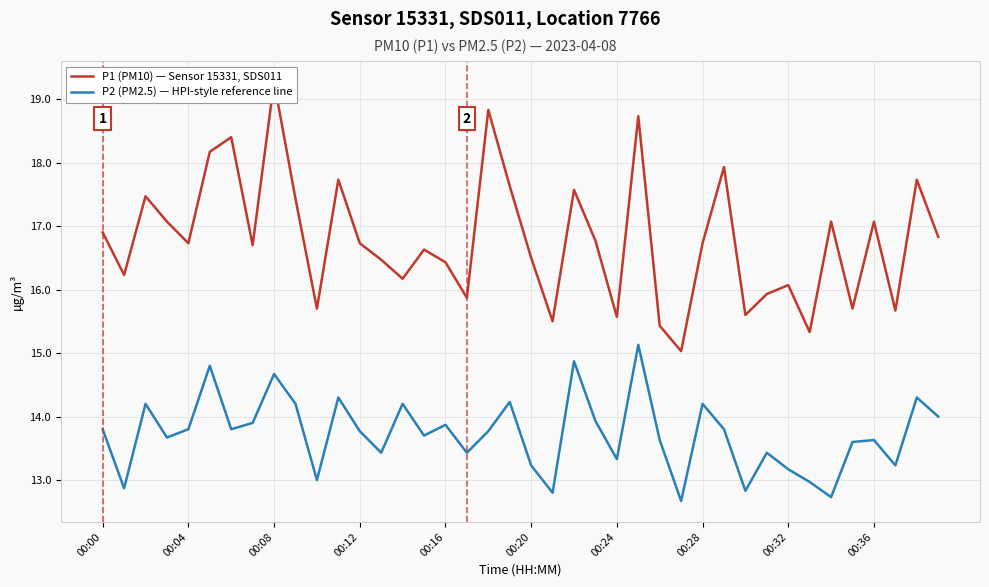

True or false: P2 (PM2.5) — HPI-style reference line has a value of 13.8 at 00:12.

True